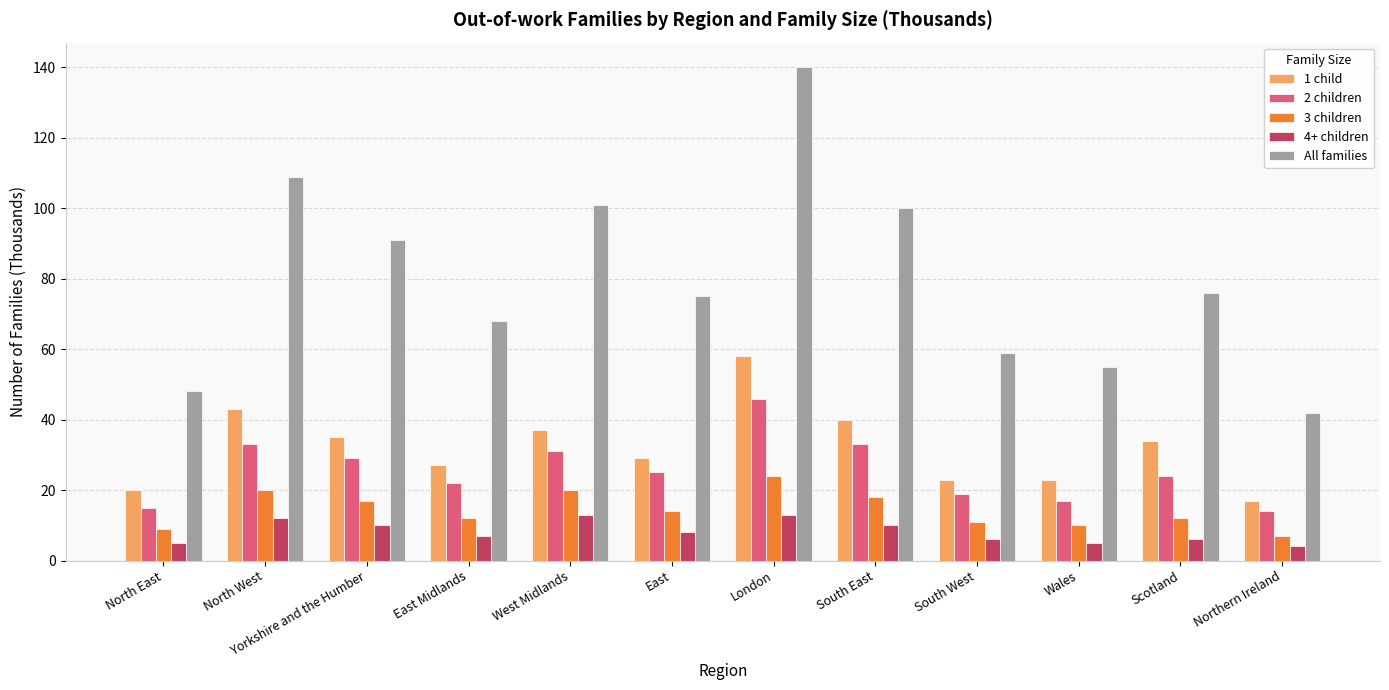

Is it true that 4+ children equals 20 at North West?

False